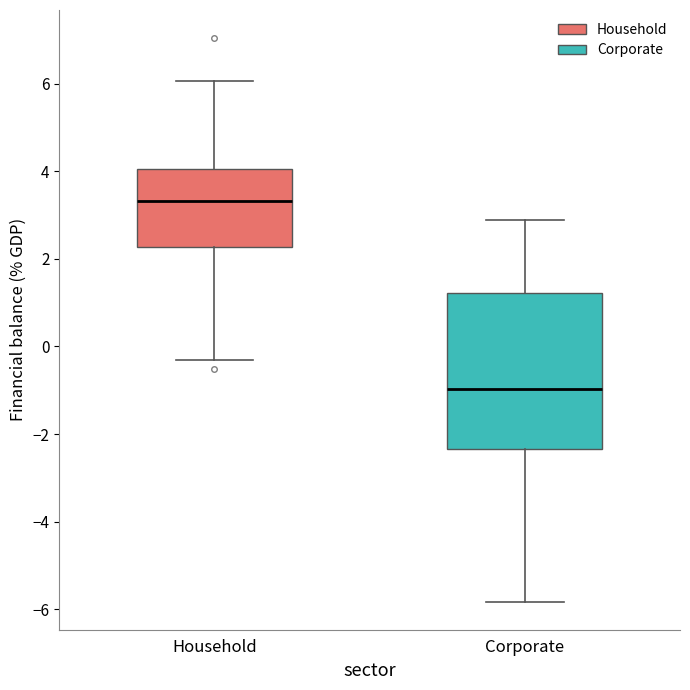

Which box has the lowest median line?

Corporate